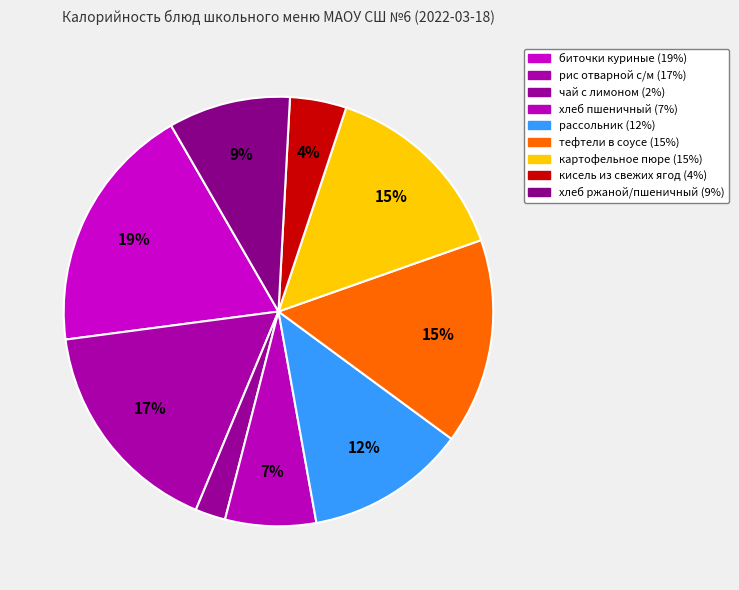

To the nearest percent, what is the combined percentage of биточки куриные and тефтели в соусе?

34%